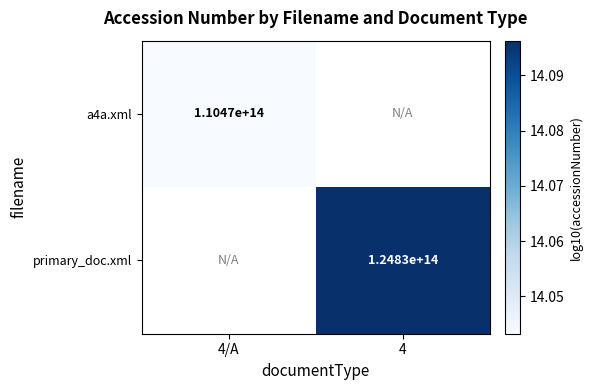

Is the value of a4a.xml at 4/A greater than the value of primary_doc.xml at 4?

No